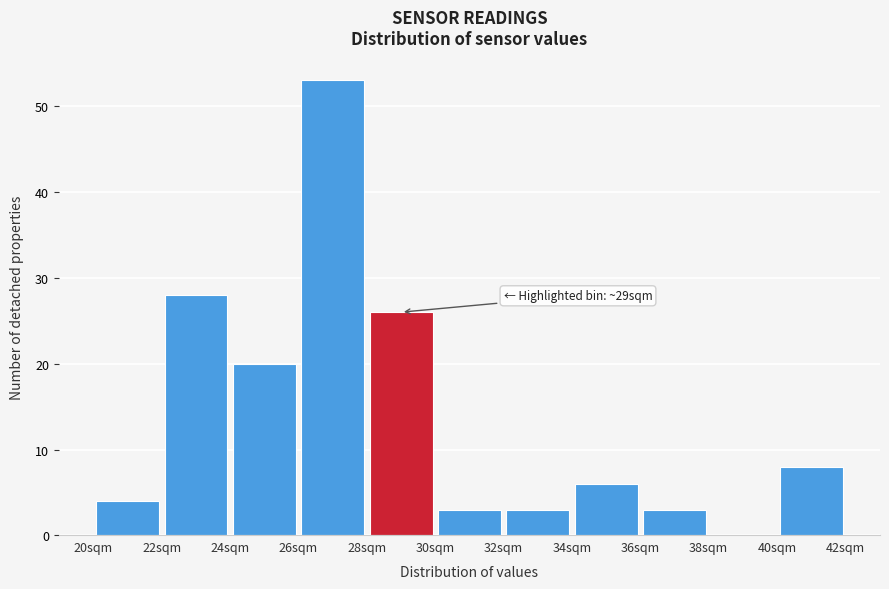

Which range on the x-axis has the tallest bar?

26 to 28